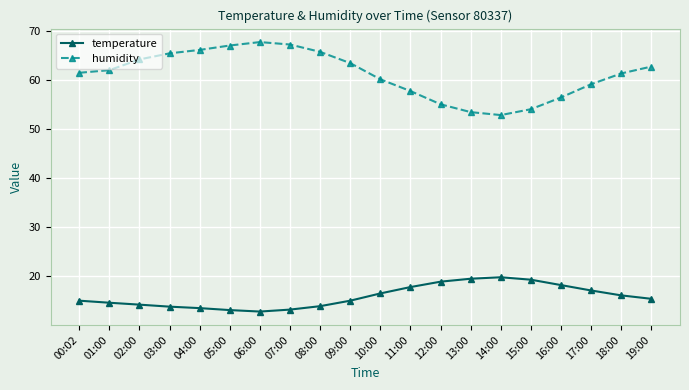

Does the chart display data point markers on the line(s)?

Yes